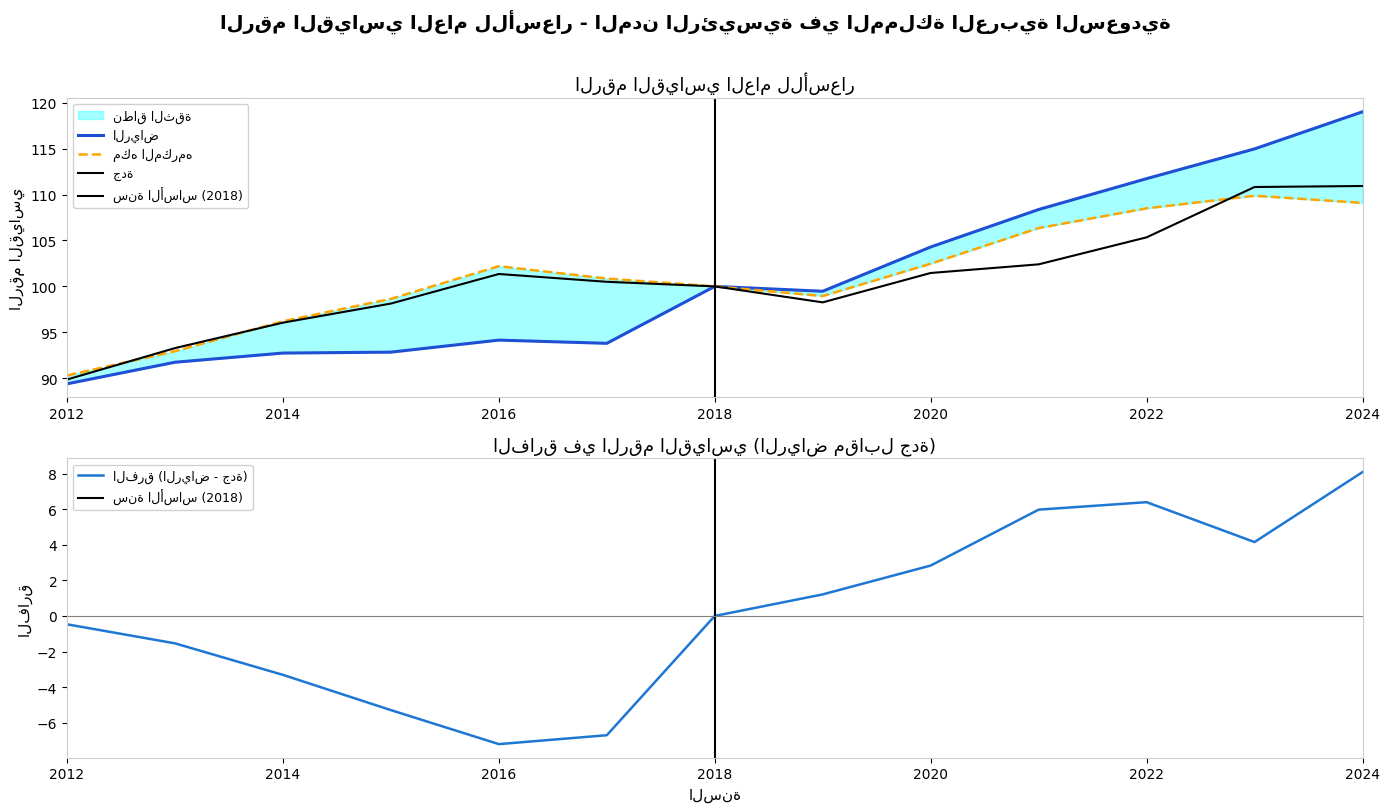

Is the value of مكه المكرمه at 2013 greater than the value of الرياض at 2015?

Yes